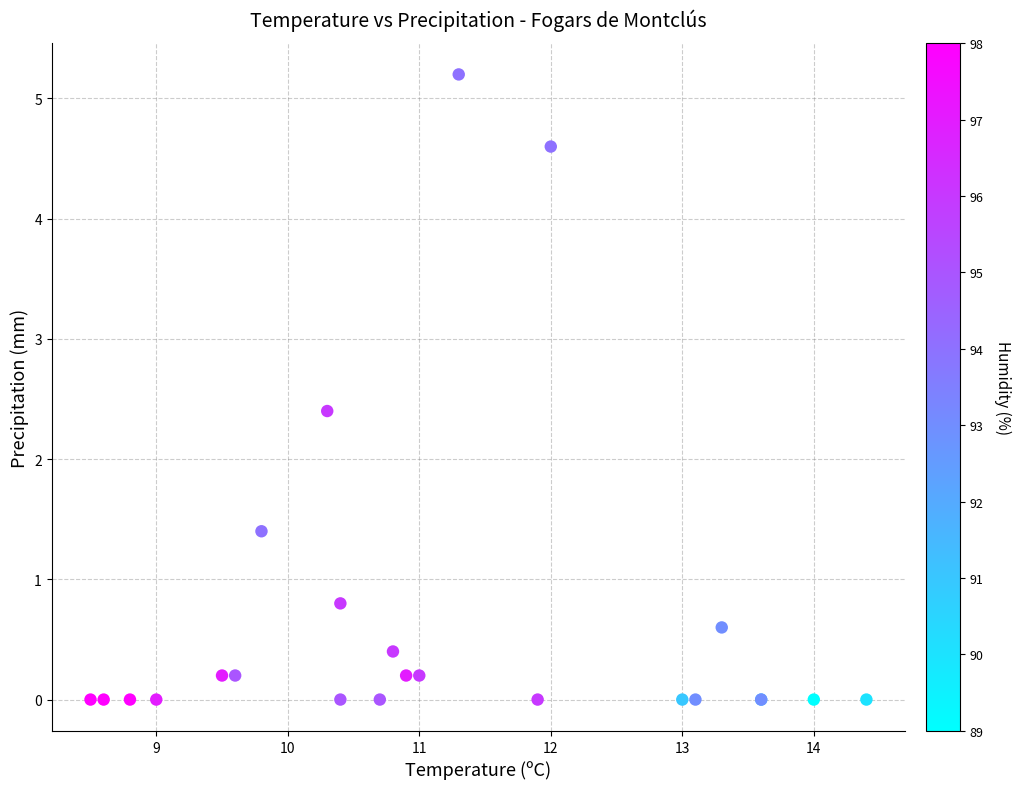

What Y value in the scatter plot is closest to 2?

2.4